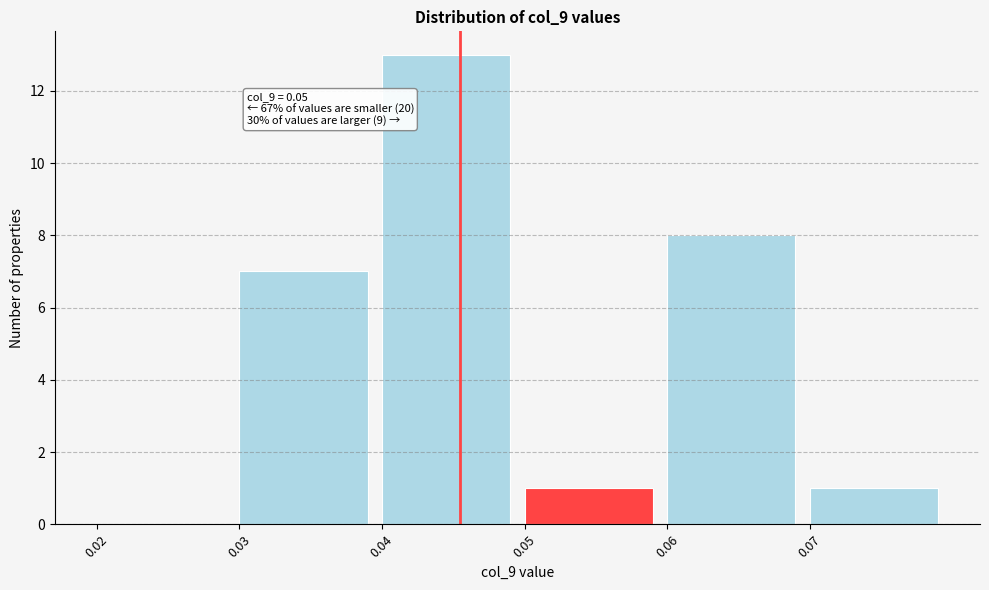

Reading left to right, transcribe all the data shown in this chart.

0.02=0	0.03=7	0.04=13	0.05=1	0.06=8	0.07=1